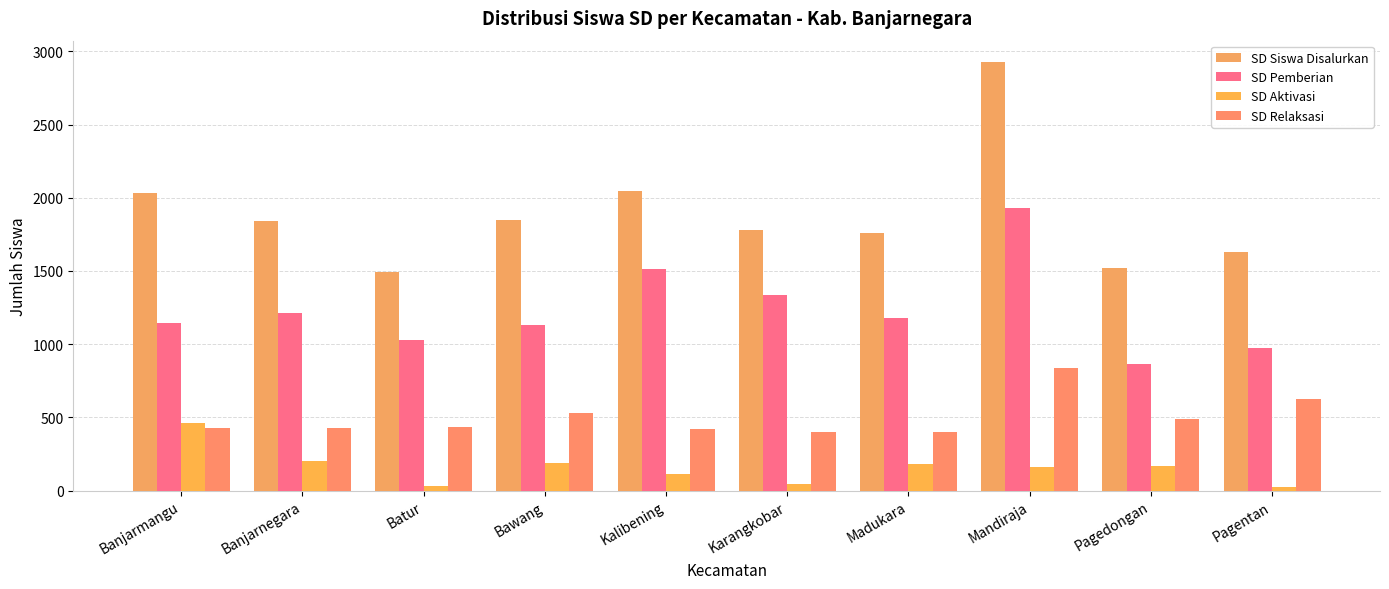

What is the sum of the SD Aktivasi values at Pagentan and Karangkobar?

68